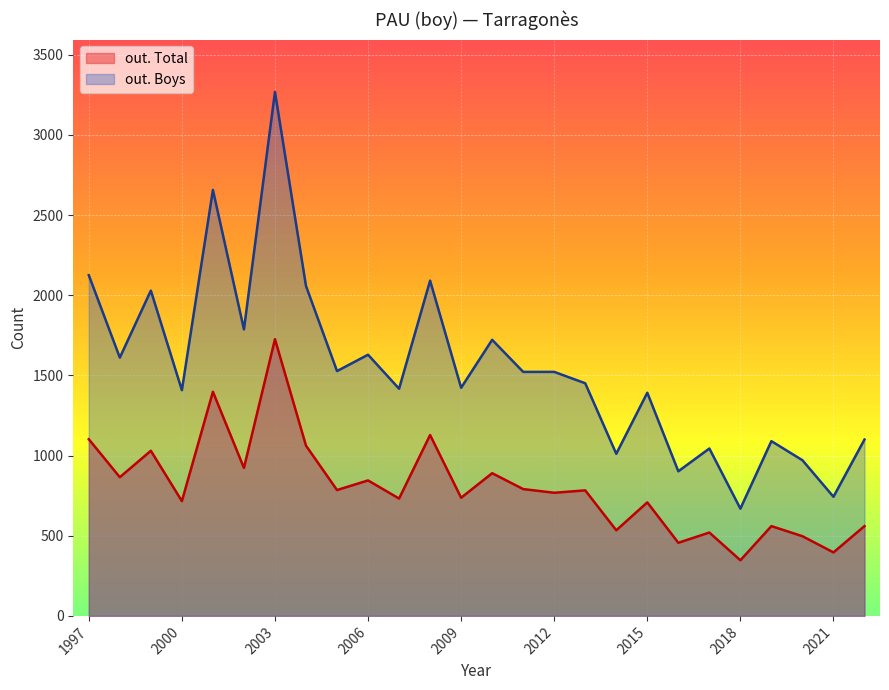

Rank the series by their average value, from highest to lowest.

out. Boys, out. Total